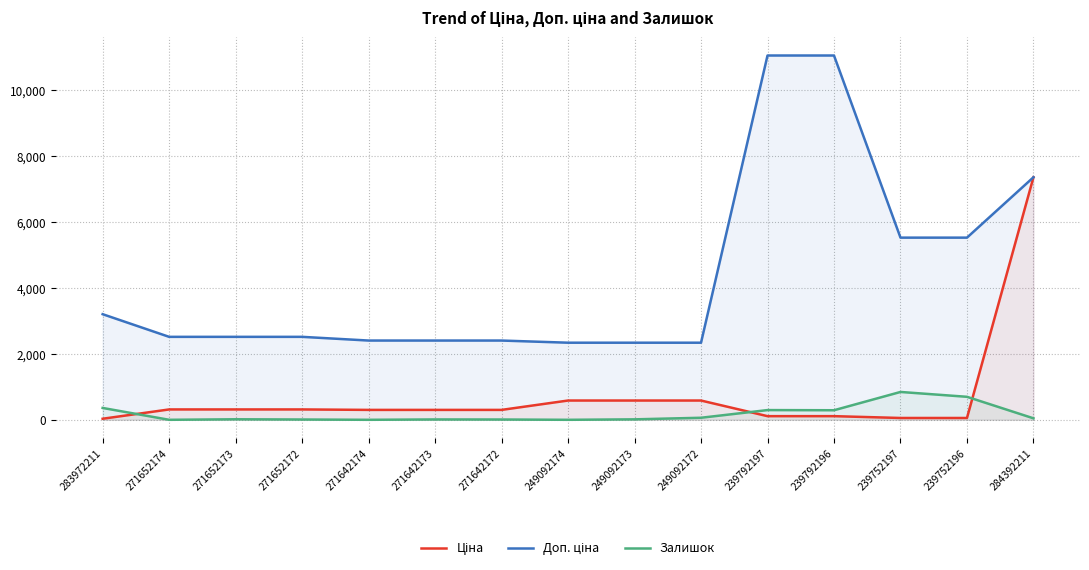

What is the difference between the Доп. ціна values at 271652172 and 239752196?

3010.5